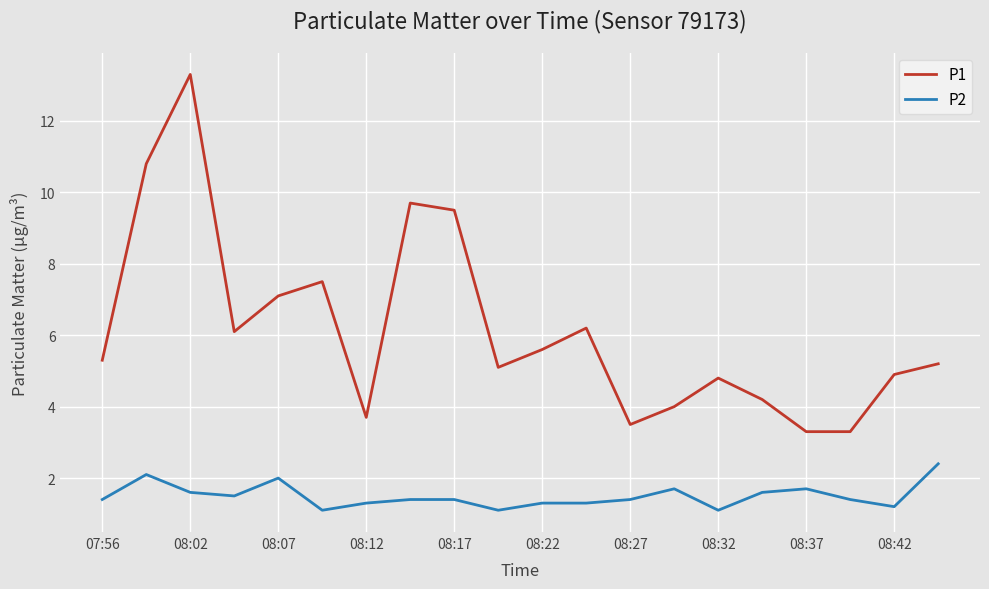

List the series in order of their overall mean, highest first.

P1, P2